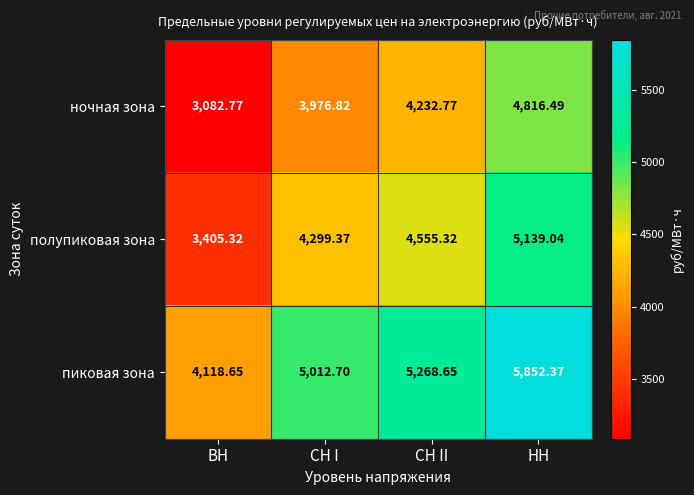

At which category does the chart reach its peak across all series?

НН